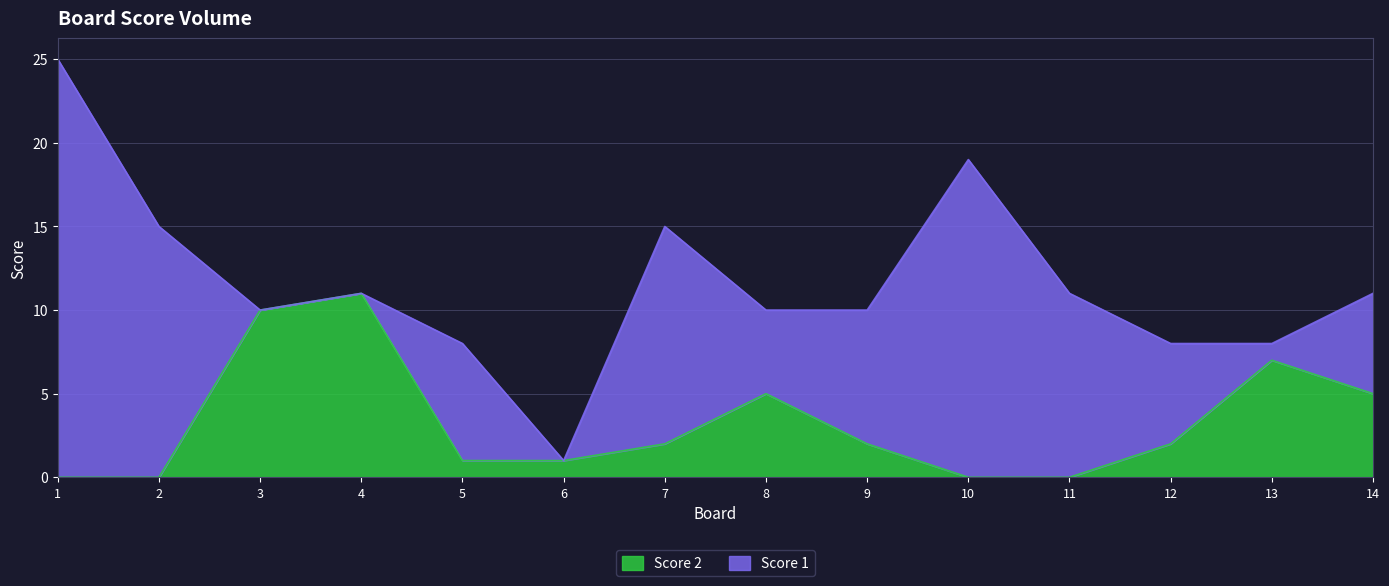

How many lines are shown in the chart?

2